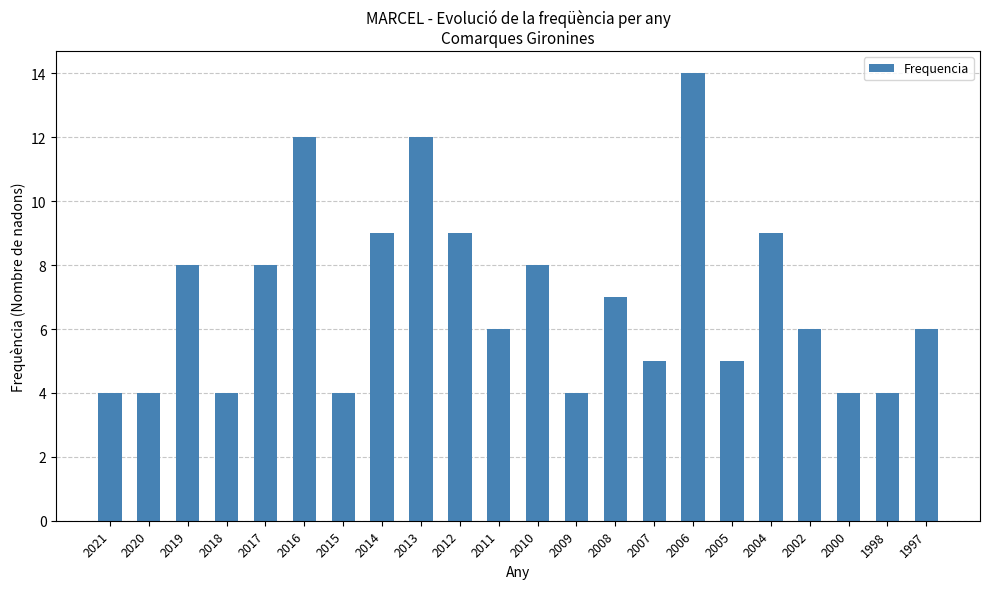

What is the value of the 2nd bar from the left?

4